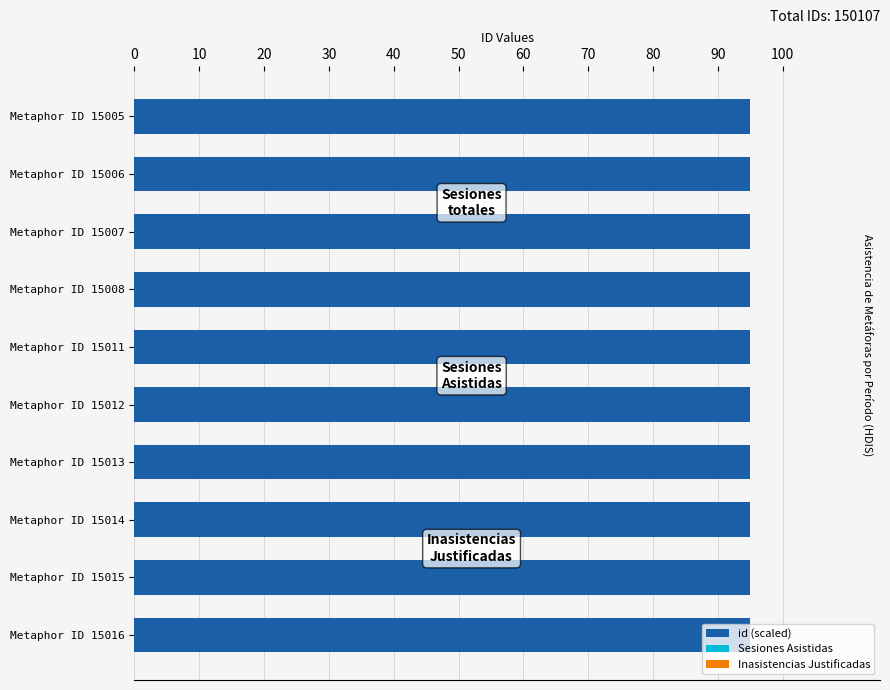

What is the maximum value for id (scaled)?

95.0